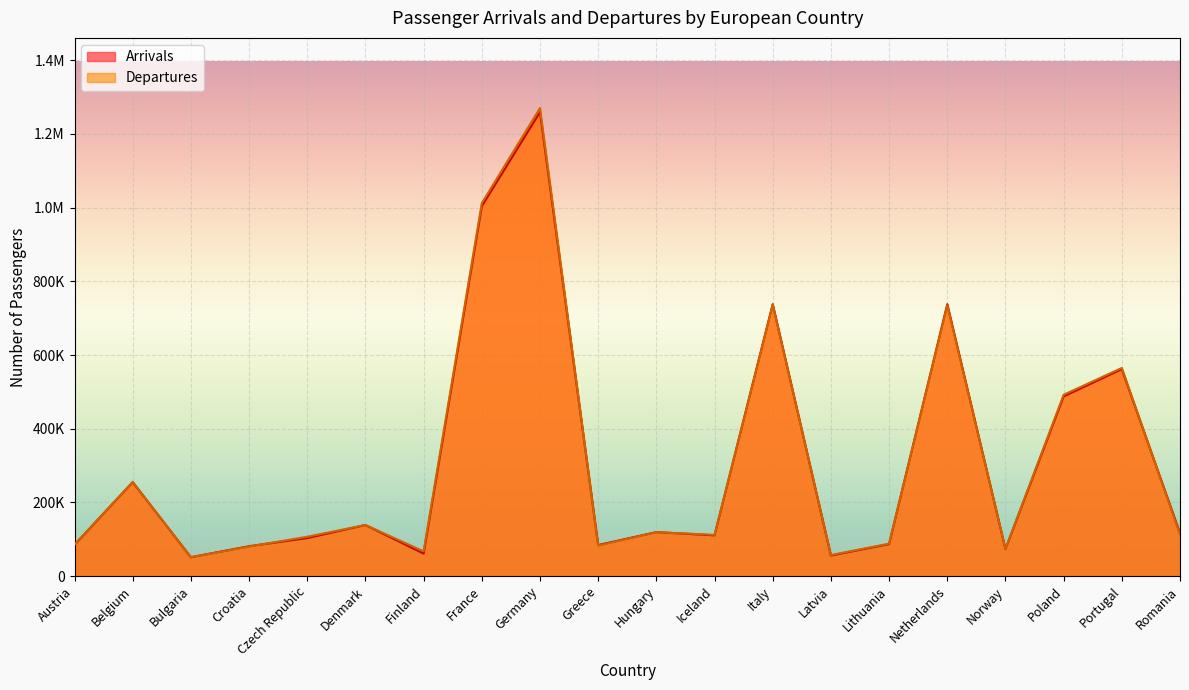

In Departures, how many points are higher than both neighbors (excluding endpoints)?

7